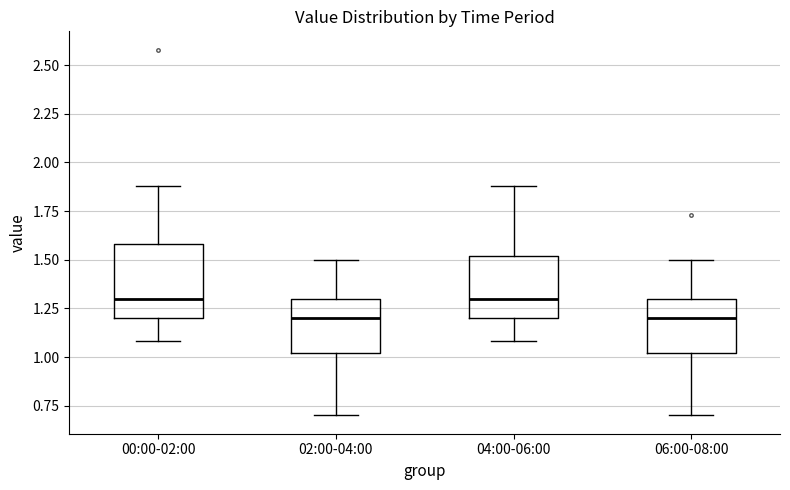

Comparing the boxes themselves (not the whiskers), which one is the tallest?

00:00-02:00